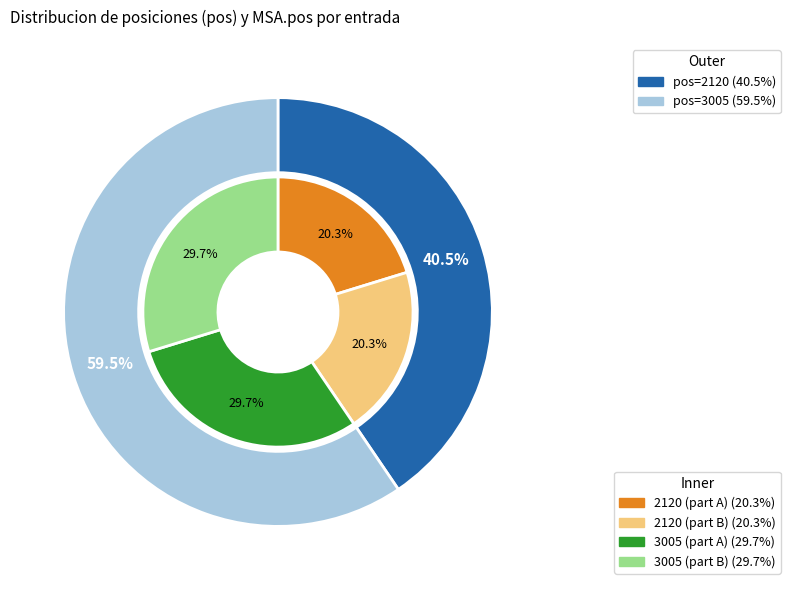

What is the change in value from 2120 to 3005?

+1058